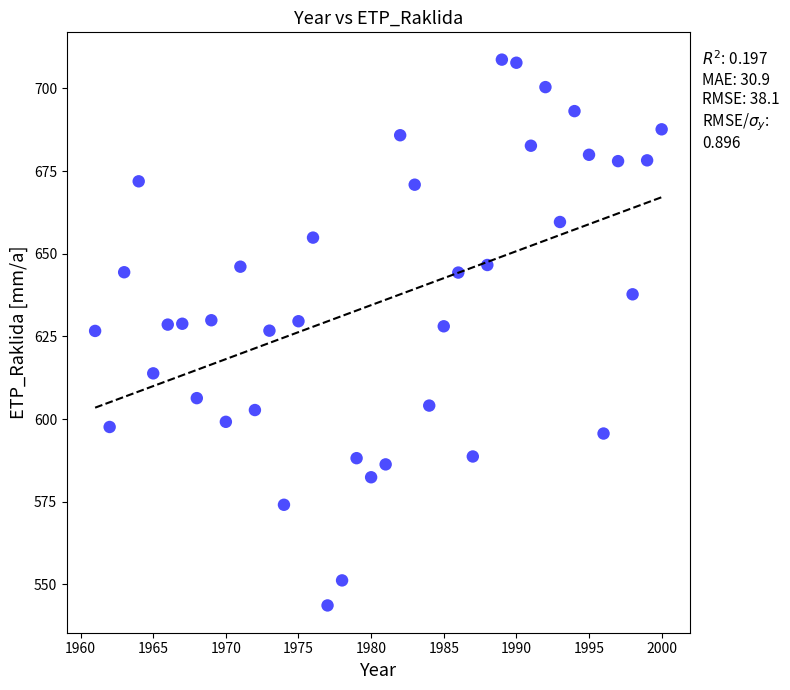

What is the range of Y values (max minus min)?

165.0